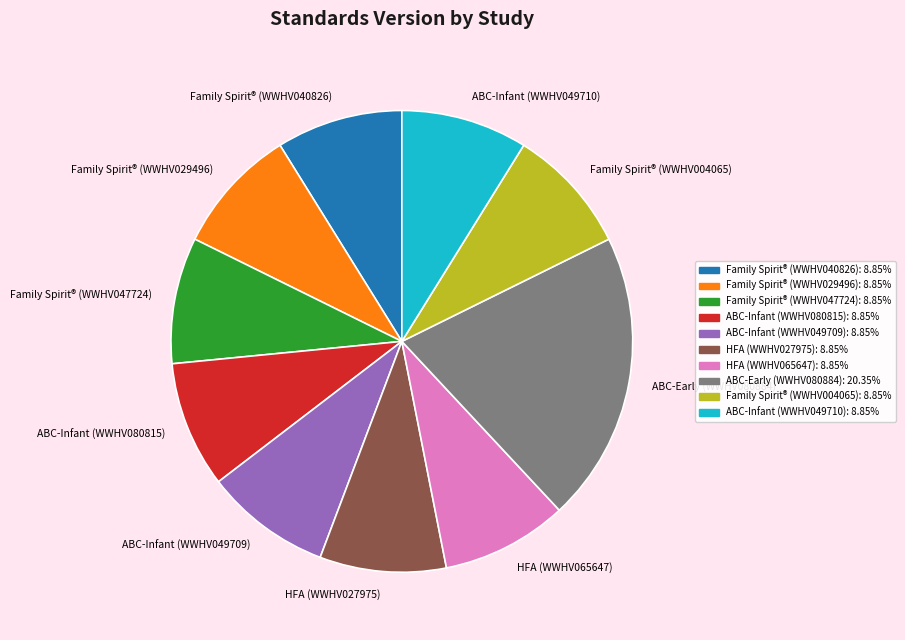

Combined, do Family Spirit® (WWHV040826) and ABC-Infant (WWHV049710) account for over 50%?

No